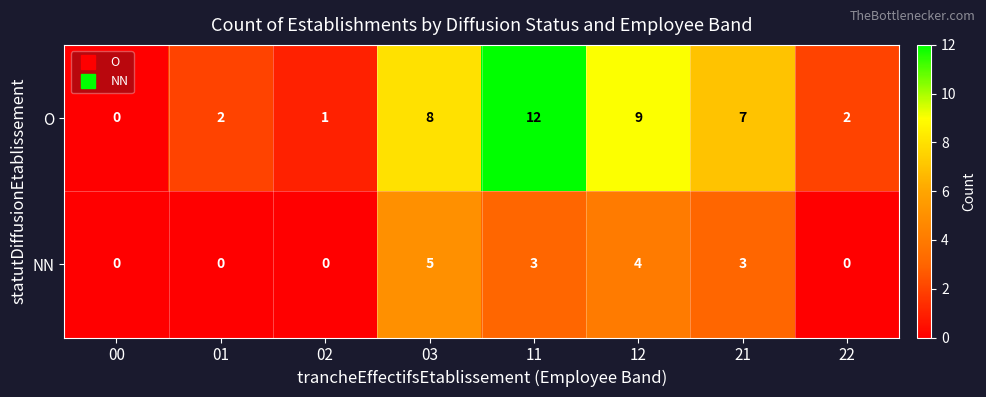

How many NN values are between 0 and 4?

7